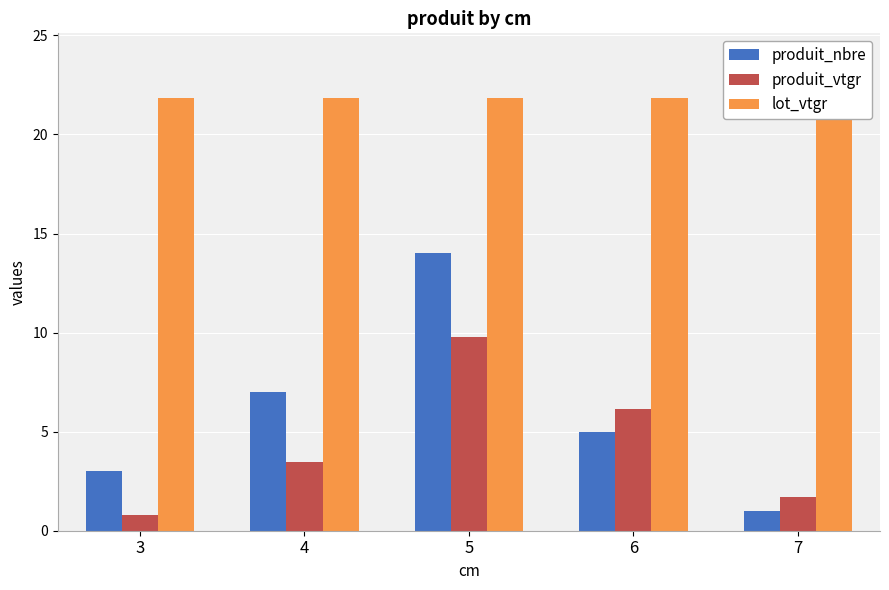

Between 4 and 6, which series saw the biggest shift?

produit_vtgr